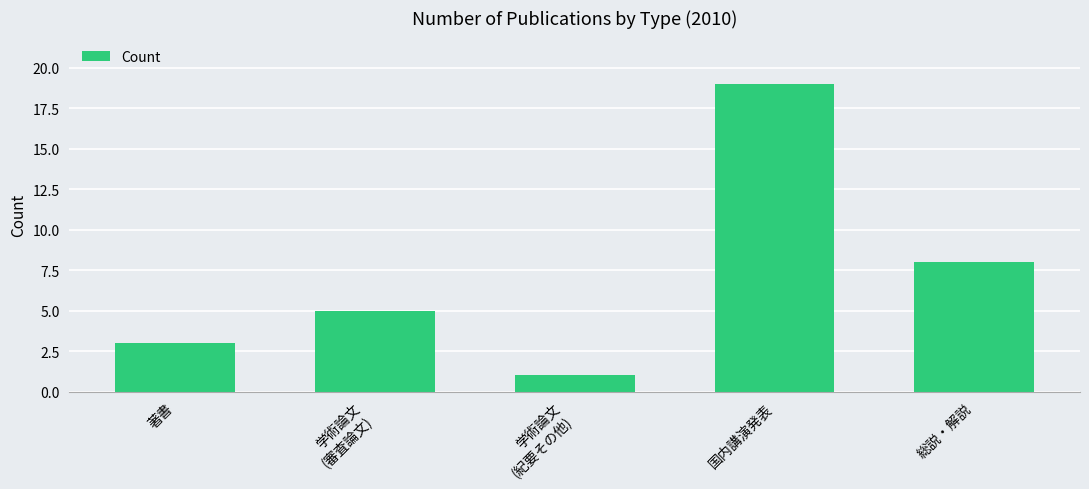

Between 著書 and 総説・解説, which is larger?

総説・解説